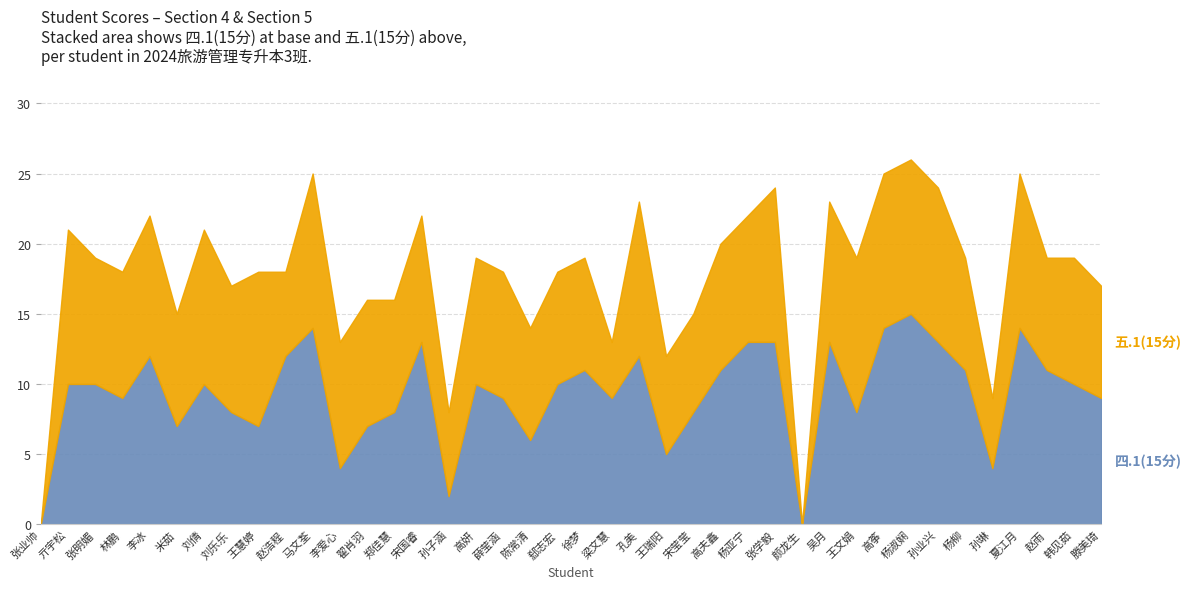

True or false: 四.1(15分) has more than 1 points higher than both neighbors.

True